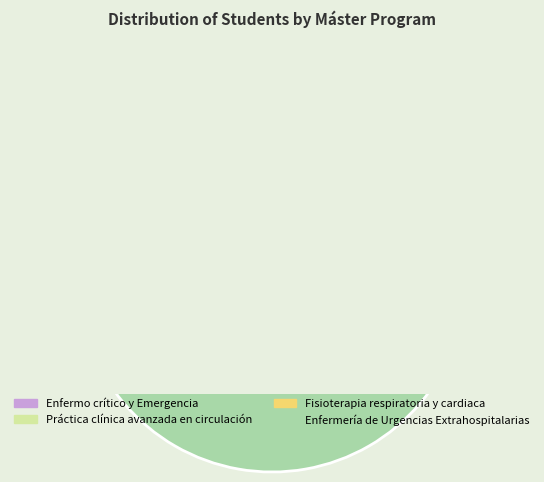

What percentage do Práctica clínica avanzada en circulación and Fisioterapia respiratoria y cardiaca together represent?

7.9%